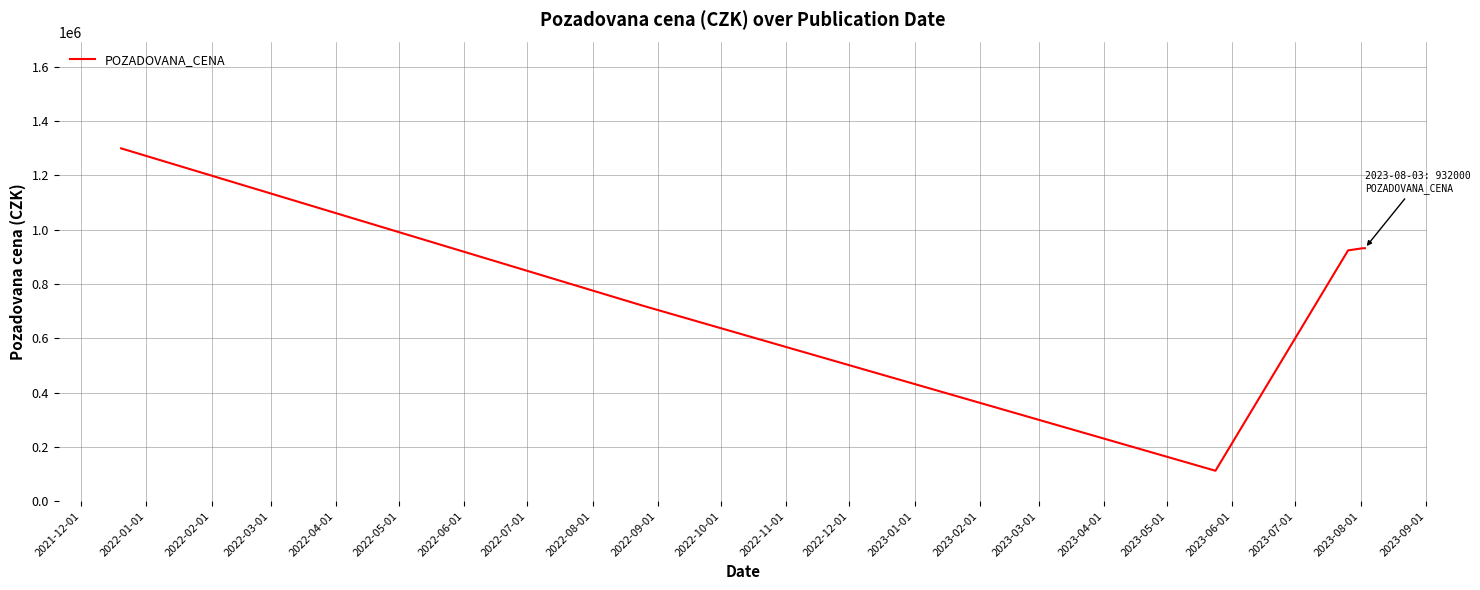

What is the average value?

820013